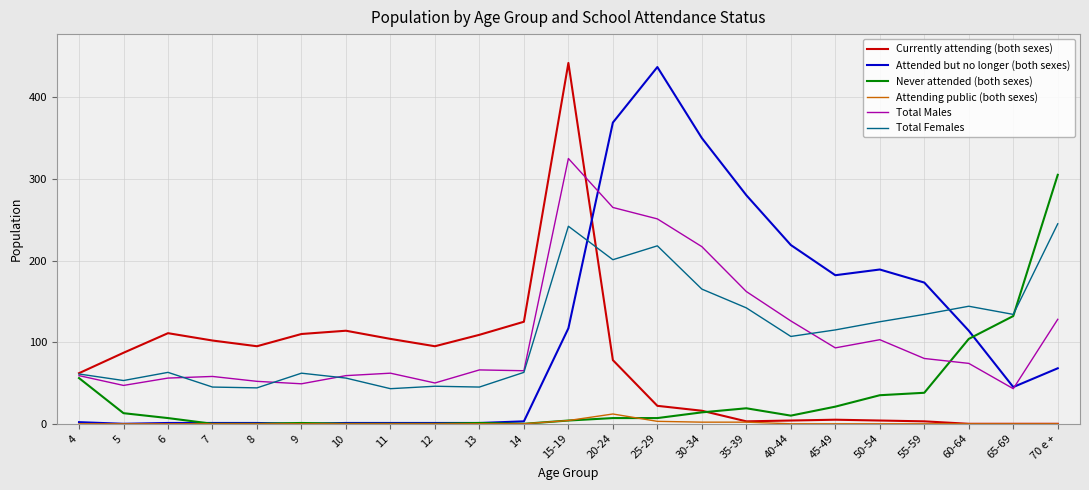

Between which two adjacent categories do Total Females and Attended but no longer (both sexes) first intersect?

15-19 and 20-24